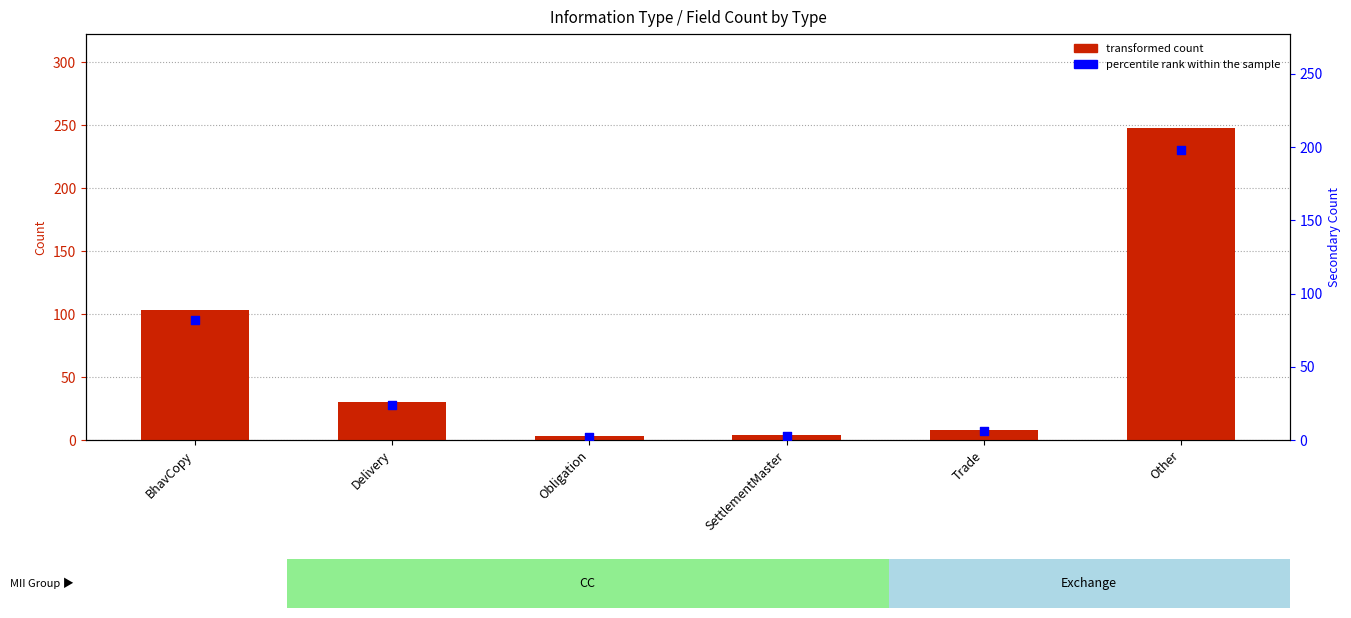

At how many categories does at least one series exceed 8?

3